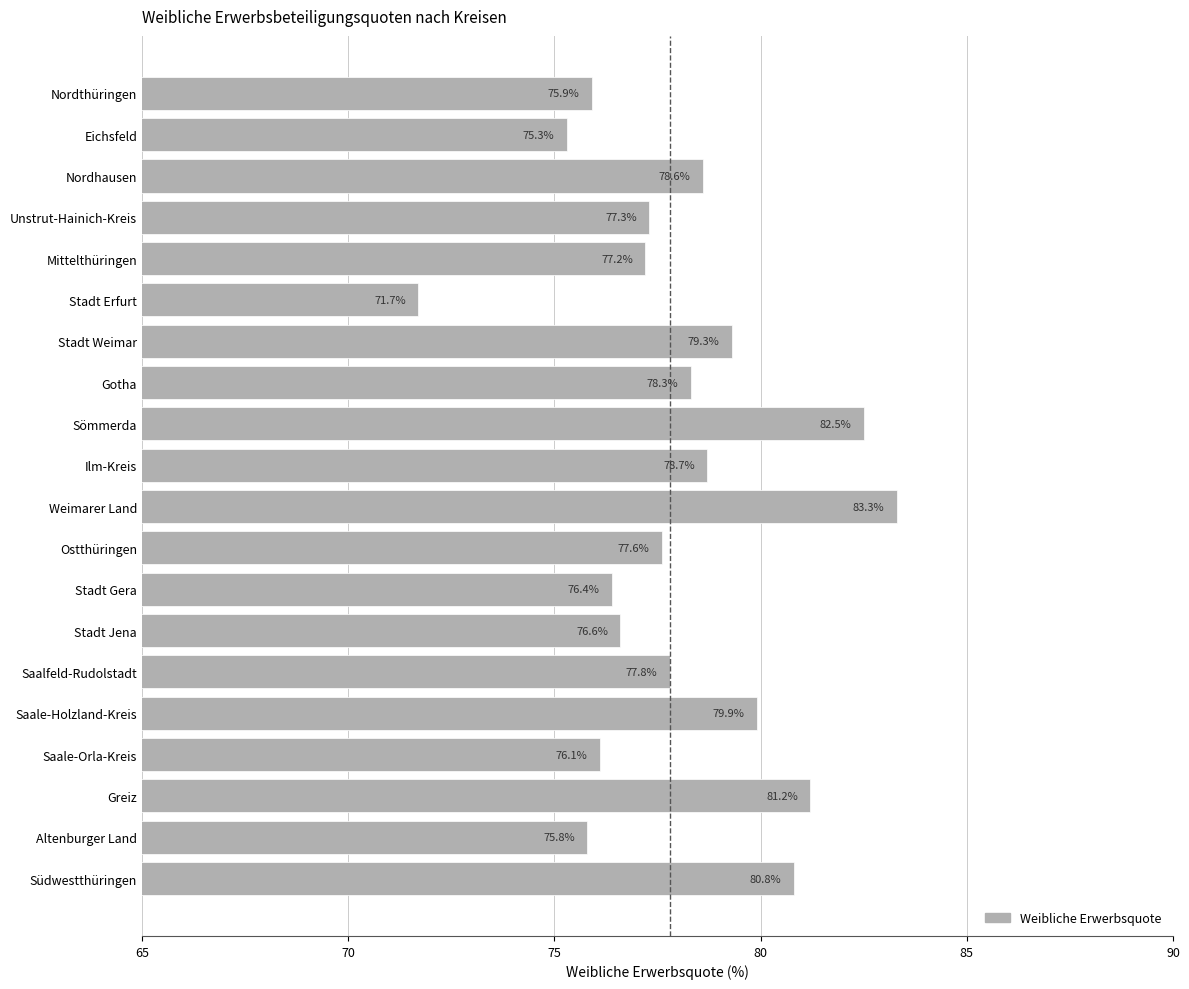

What is the sum of all values?

1560.3